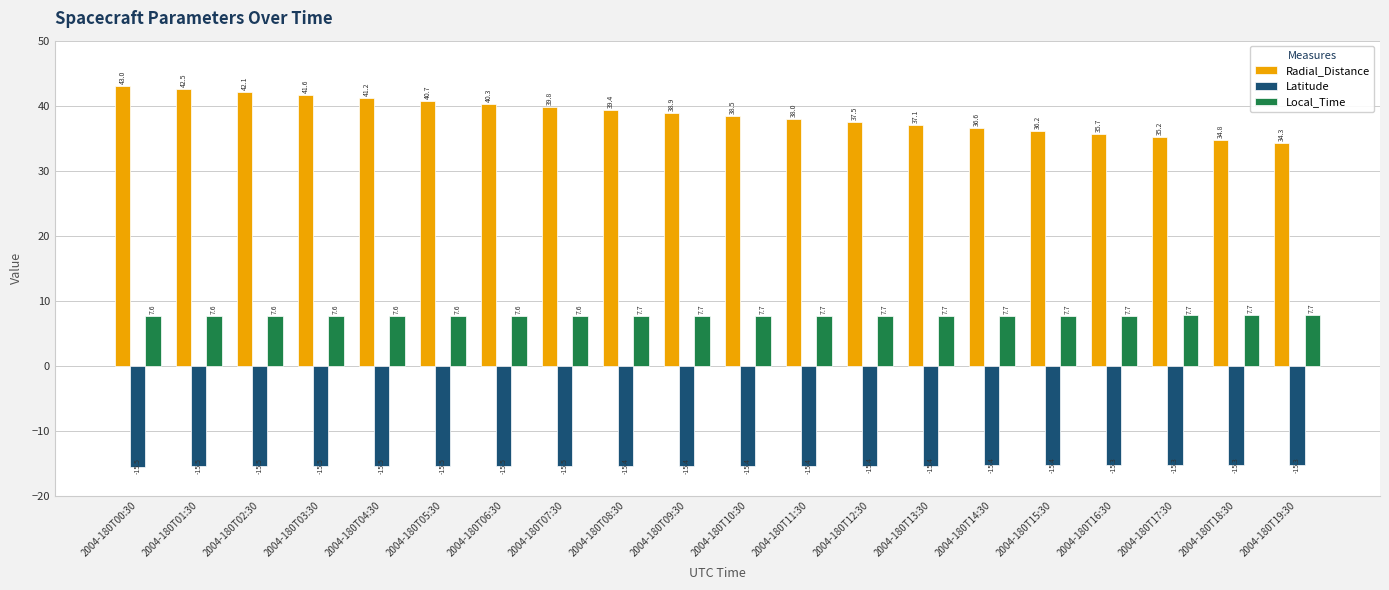

Between 2004-180T04:30 and 2004-180T16:30, which series saw the biggest shift?

Radial_Distance